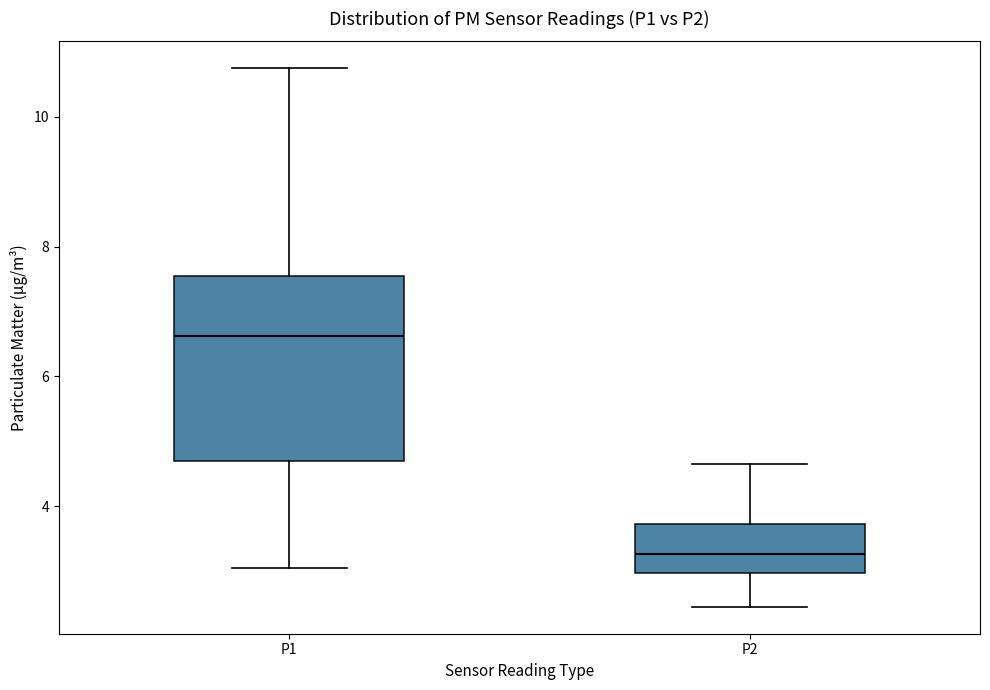

Reading left to right, read every box against the y-axis: the position of its median line, the range the box covers, and the ends of its whiskers. The values are not printed on the chart, so give them approximately, as read against the axis.

P1: median 6.6, box 4.6 to 7.6, whiskers 3.0 to 10.8
P2: median 3.2, box 3.0 to 3.8, whiskers 2.4 to 4.6